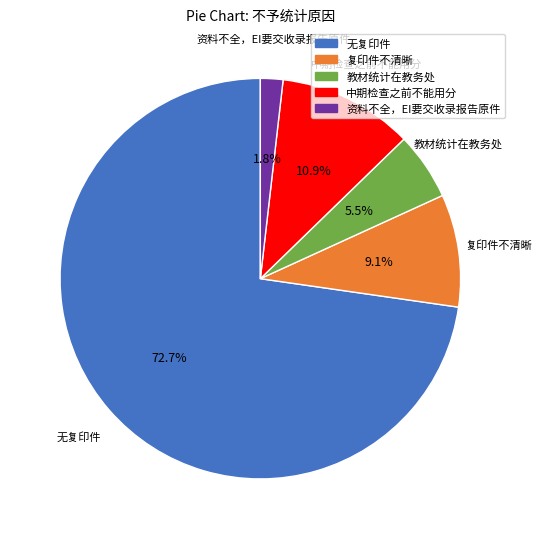

Which category has the biggest portion of the pie?

无复印件